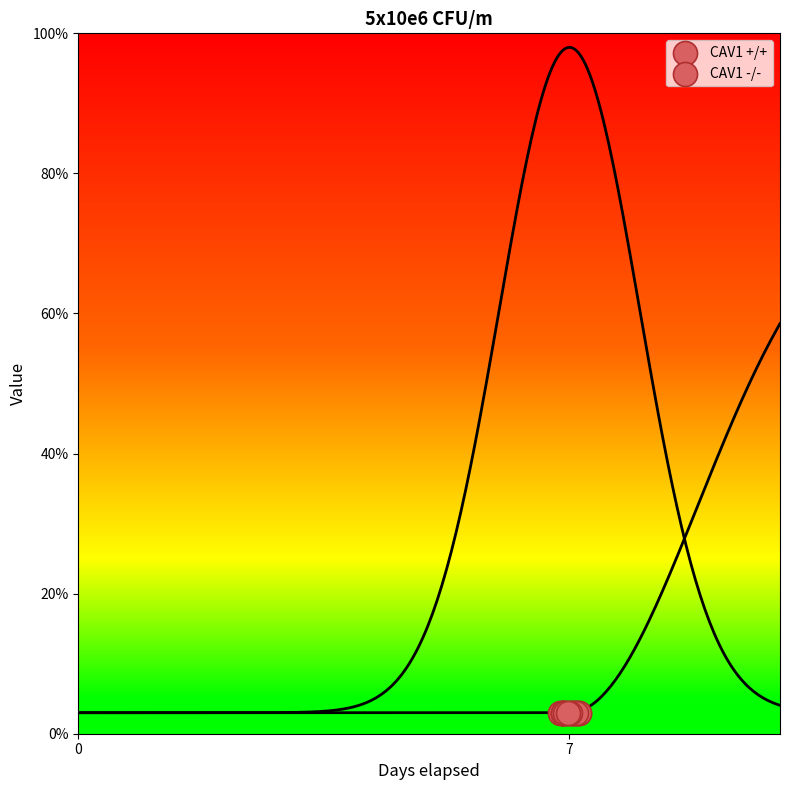

Which has a higher value, 7 or 7?

7